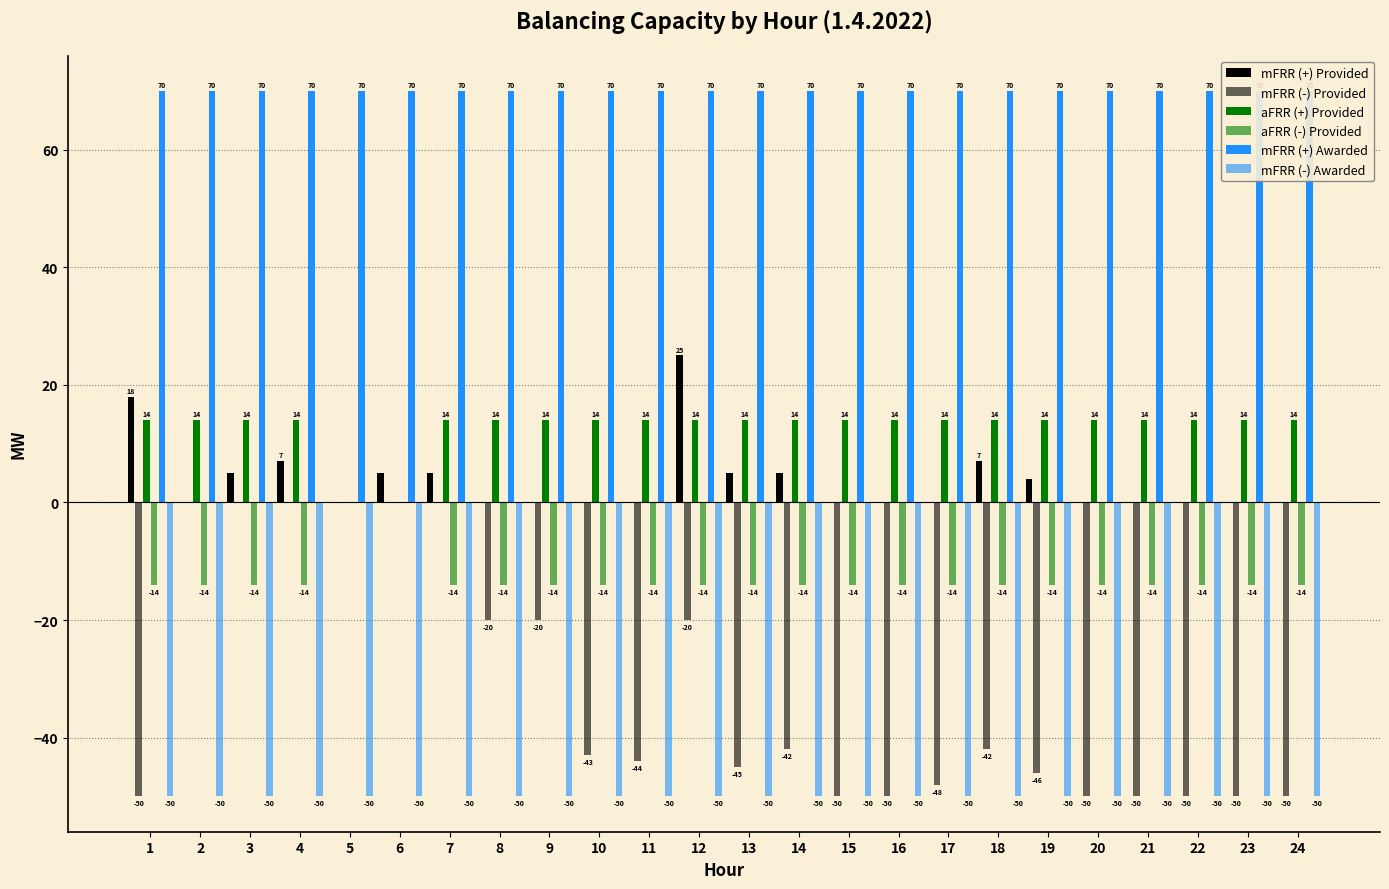

What is the highest value of the mFRR (+) Awarded series?

70